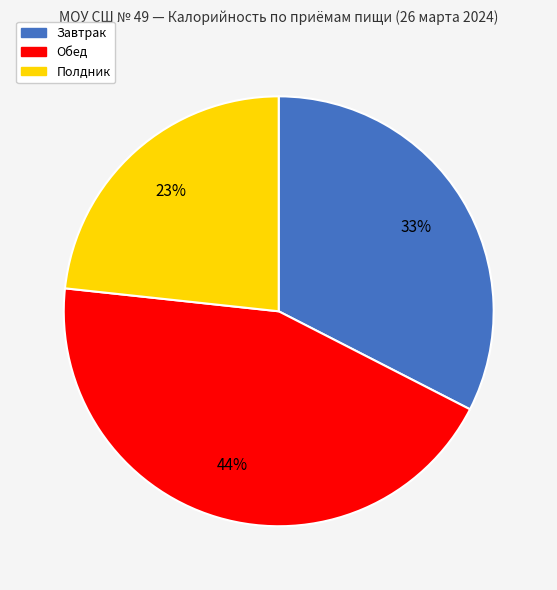

The Завтрак slice represents 42% of the pie. True or false?

False